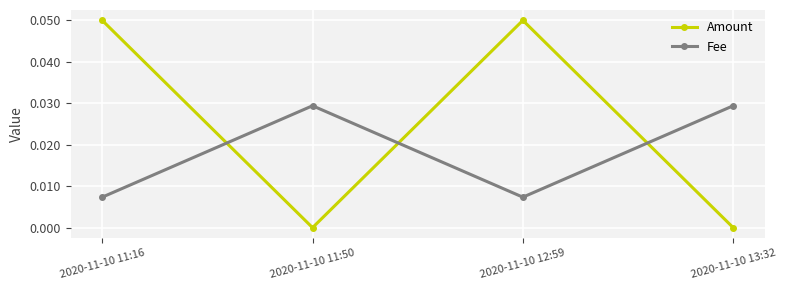

What is the label of the 4th point from the right?

2020-11-10 11:16